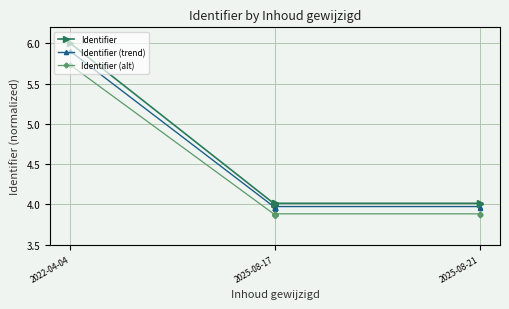

At 4, list the series in order from smallest to largest.

Identifier (alt), Identifier (trend), Identifier